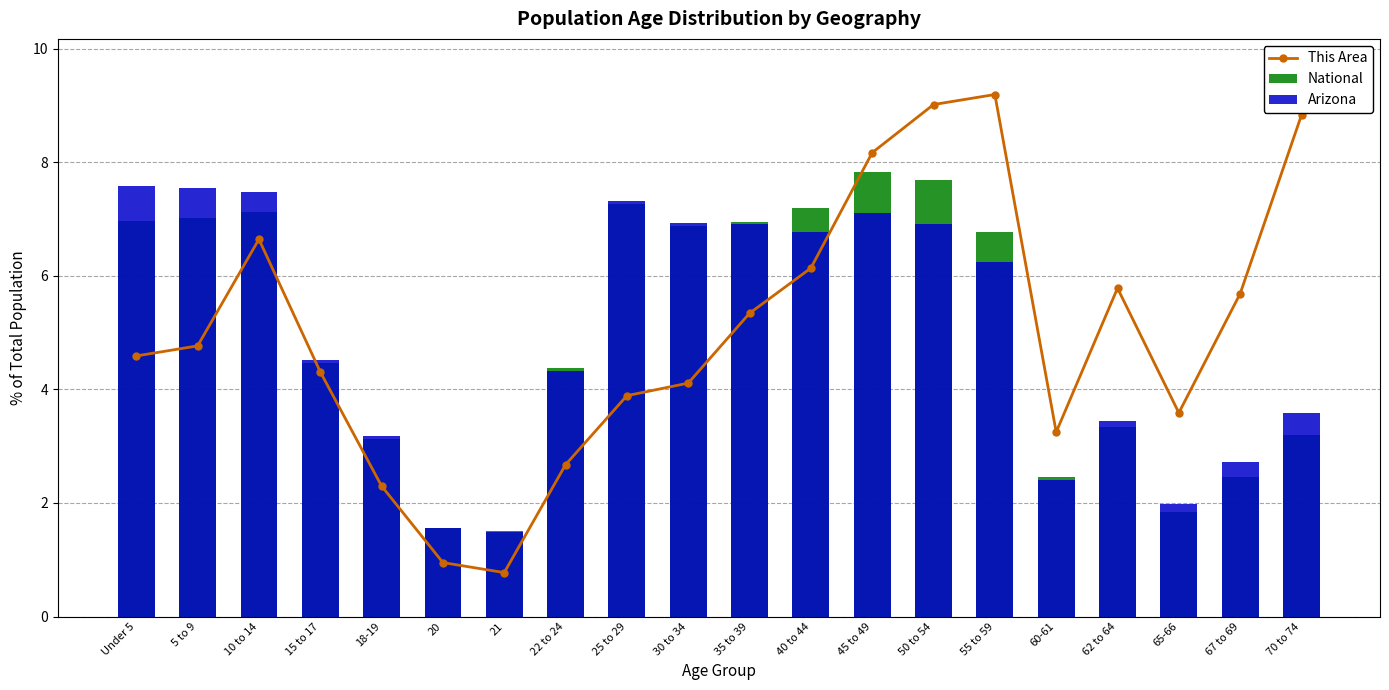

Reading right to left, extract all data points from this chart.

This Area: 70 to 74=8.8	67 to 69=5.7	65-66=3.6	62 to 64=5.8	60-61=3.2	55 to 59=9.2	50 to 54=9.0	45 to 49=8.2	40 to 44=6.1	35 to 39=5.3	30 to 34=4.1	25 to 29=3.9	22 to 24=2.7	21=0.8	20=1.0	18-19=2.3	15 to 17=4.3	10 to 14=6.6	5 to 9=4.8	Under 5=4.6
National: 70 to 74=3.2	67 to 69=2.5	65-66=1.8	62 to 64=3.3	60-61=2.5	55 to 59=6.8	50 to 54=7.7	45 to 49=7.8	40 to 44=7.2	35 to 39=7.0	30 to 34=6.9	25 to 29=7.3	22 to 24=4.4	21=1.5	20=1.6	18-19=3.1	15 to 17=4.5	10 to 14=7.1	5 to 9=7.0	Under 5=7.0
Arizona: 70 to 74=3.6	67 to 69=2.7	65-66=2.0	62 to 64=3.4	60-61=2.4	55 to 59=6.2	50 to 54=6.9	45 to 49=7.1	40 to 44=6.8	35 to 39=6.9	30 to 34=6.9	25 to 29=7.3	22 to 24=4.3	21=1.5	20=1.6	18-19=3.2	15 to 17=4.5	10 to 14=7.5	5 to 9=7.6	Under 5=7.6